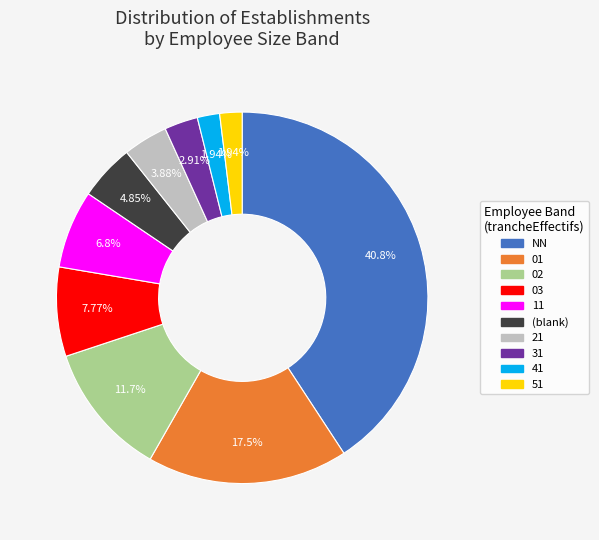

Does any single category account for the majority?

No